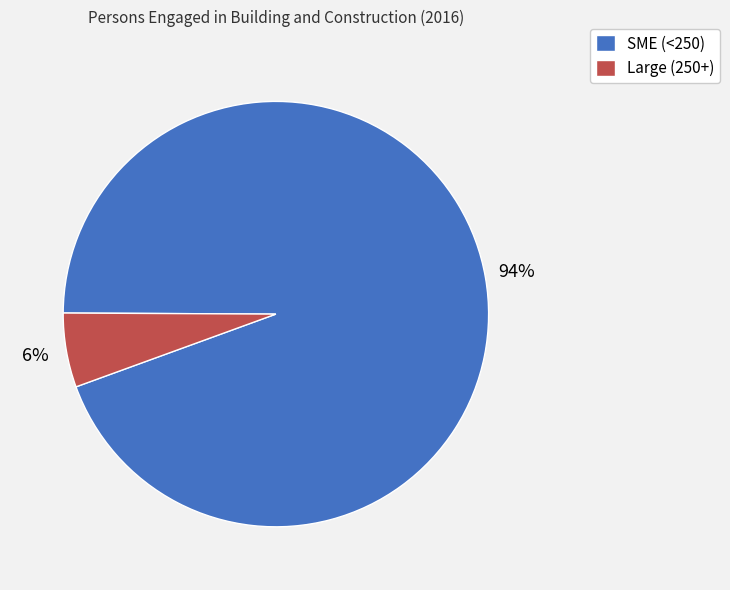

Between Large (250+) and SME (<250), which is larger?

SME (<250)